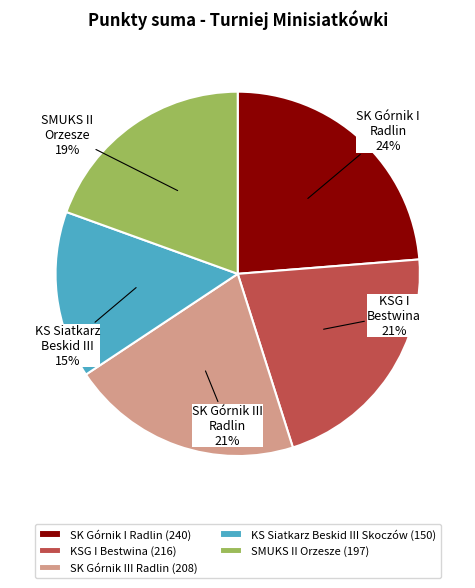

How many slices are in this pie chart?

5